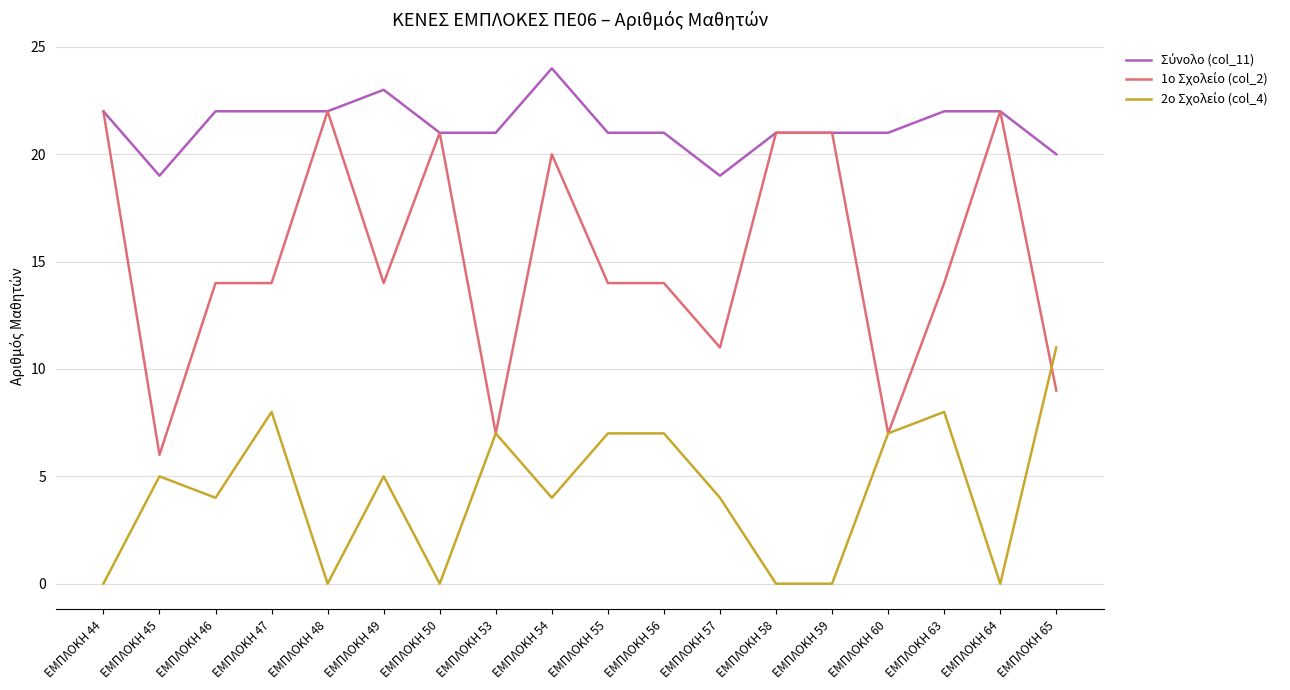

What is the total value across all series at ΕΜΠΛΟΚΗ 63?

44